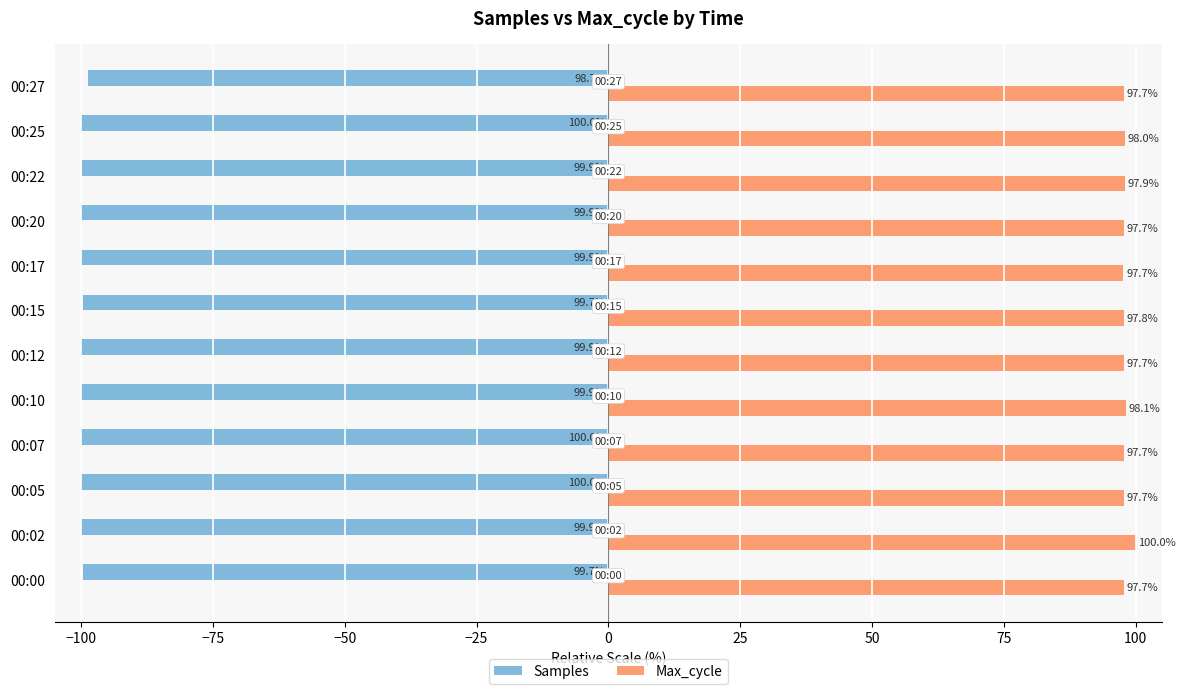

What is the spread (max minus min) of values at 00:25?

198.0